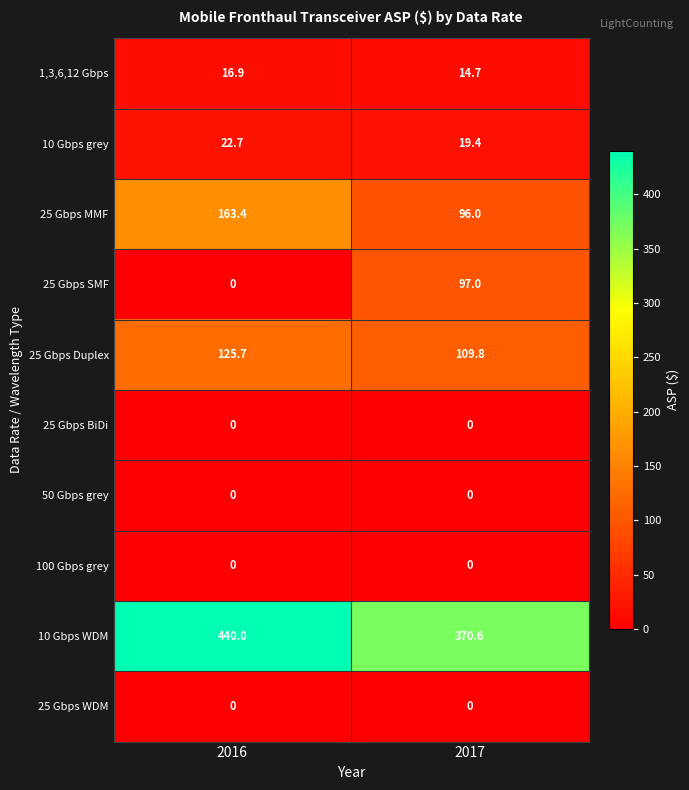

Rank the categories by 1,3,6,12 Gbps value from lowest to highest.

2017, 2016